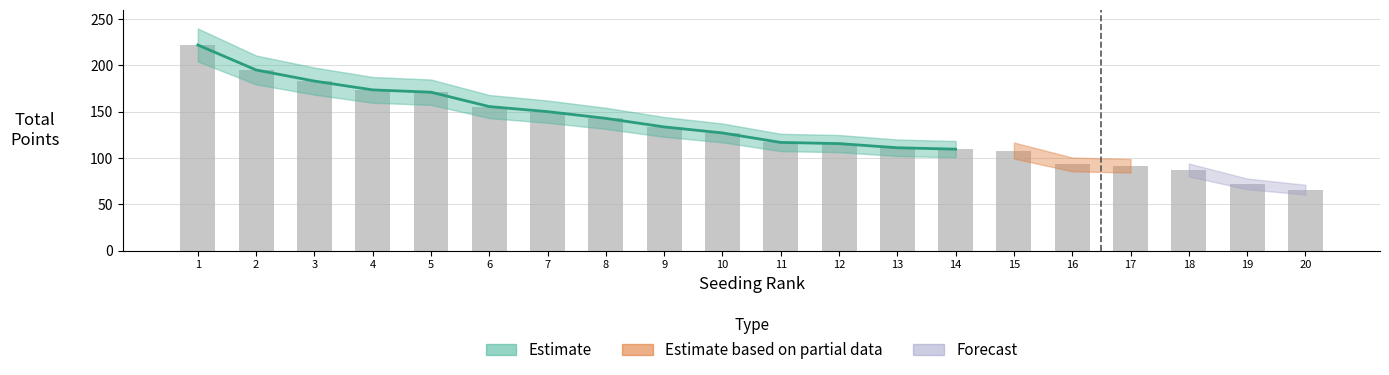

At which label does the data first exceed 127?

1